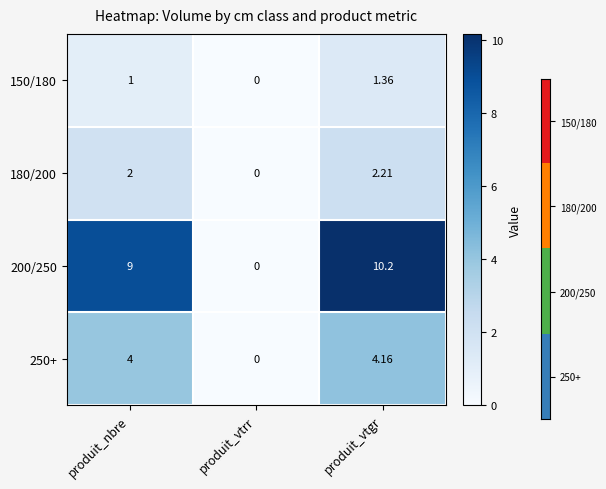

At which label is 200/250 closest to 5?

produit_nbre